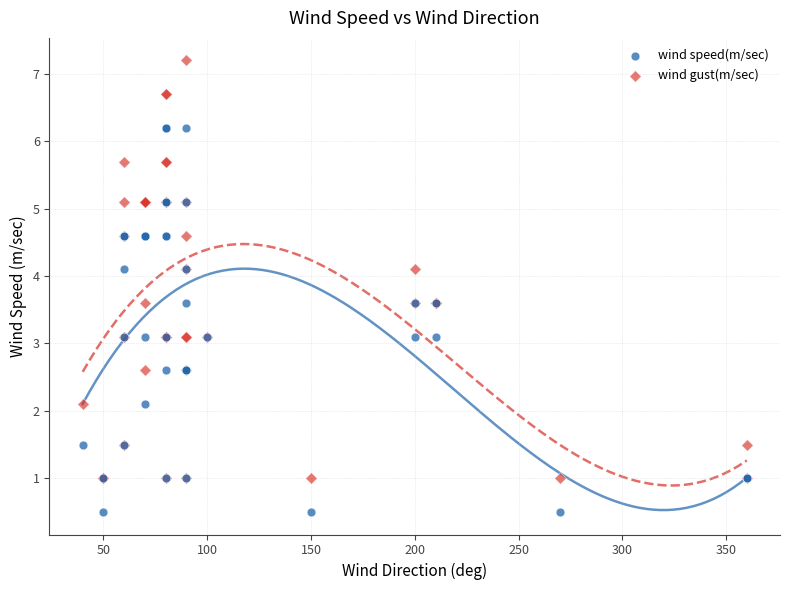

What is the X range (max minus min) for the scatter plot?

320.0